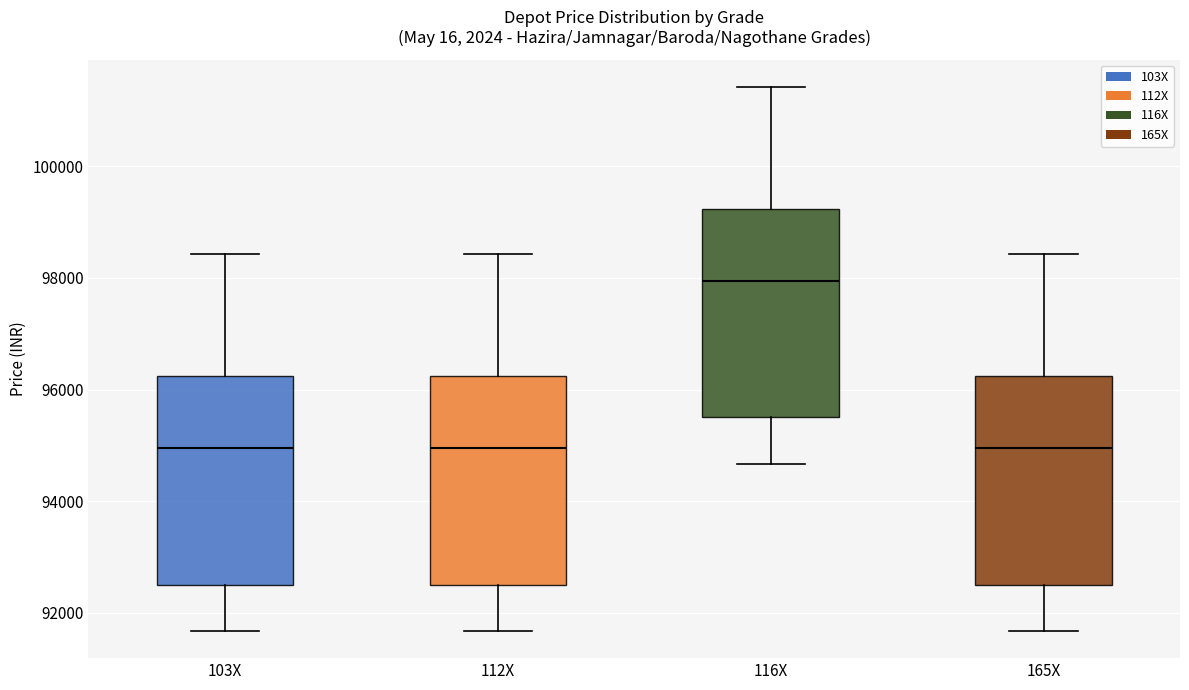

Reading left to right, transcribe this box plot: for each box, give where its median line is, the range the box spans, and where its two whiskers end, as read against the y-axis. The values are not printed on the chart, so give them approximately, as read against the axis.

103X: median 95000, box 92600 to 96200, whiskers 91600 to 98400
112X: median 95000, box 92600 to 96200, whiskers 91600 to 98400
116X: median 98000, box 95600 to 99200, whiskers 94600 to 101400
165X: median 95000, box 92600 to 96200, whiskers 91600 to 98400